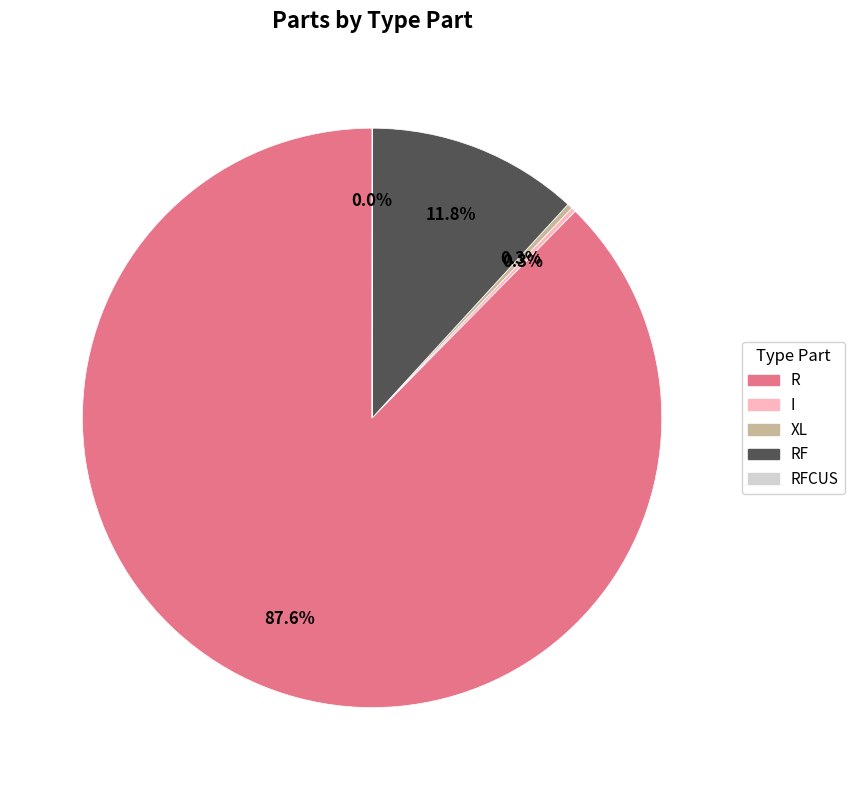

Is there a majority slice in this chart?

Yes